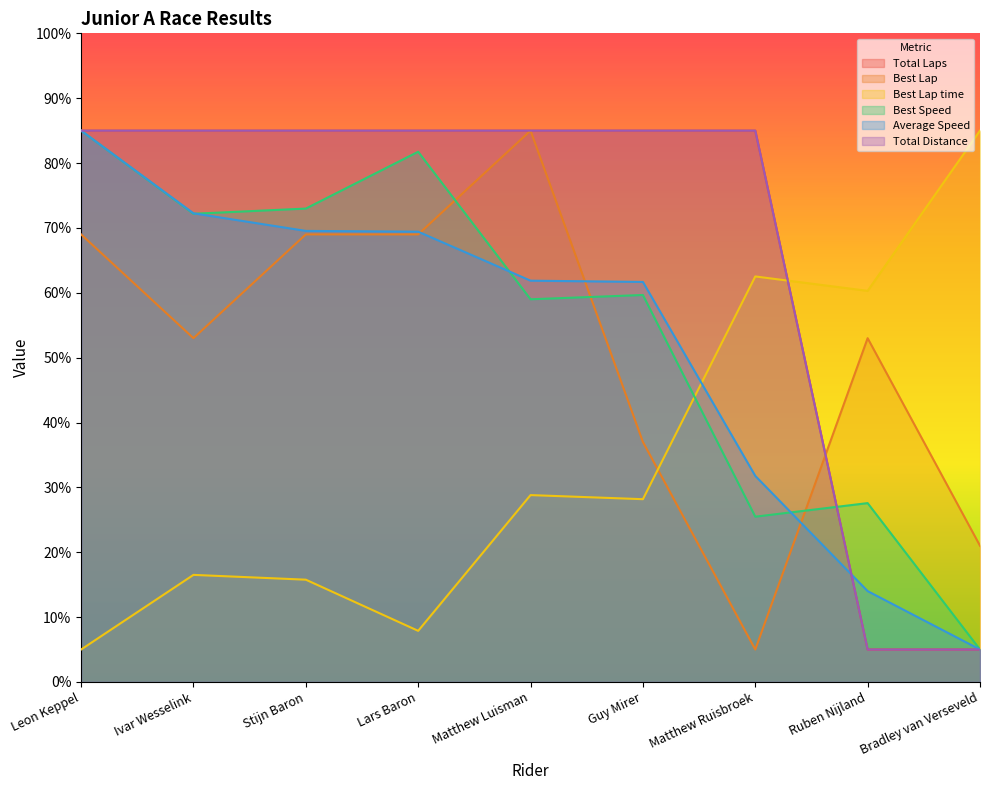

What is the difference between the maximum and minimum values in the Best Speed series?

80.0